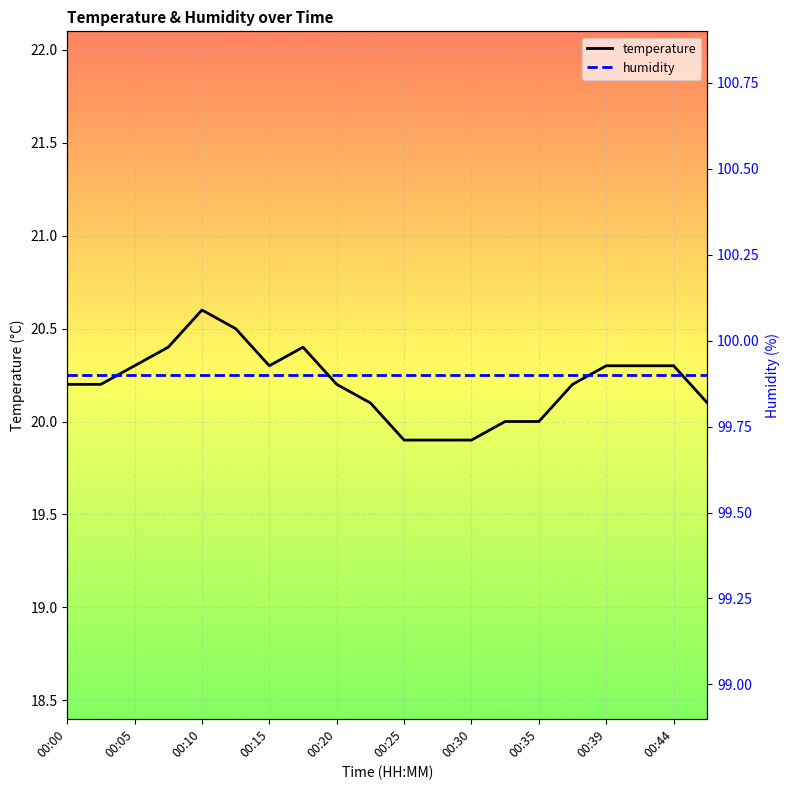

How many data points are above 20?

15